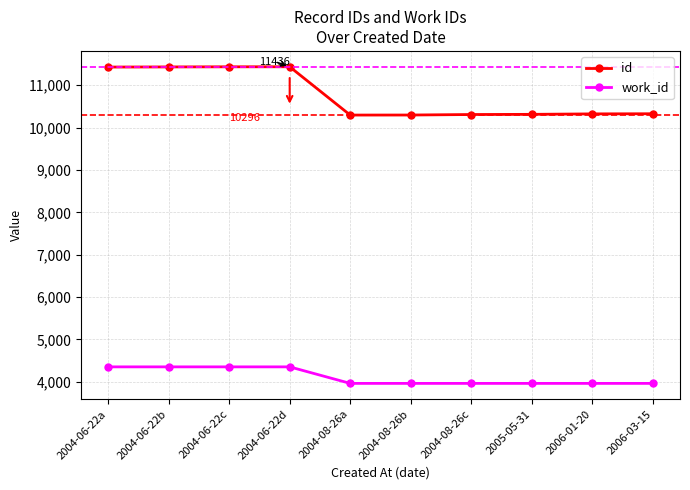

What is the sum of all work_id values?

41190